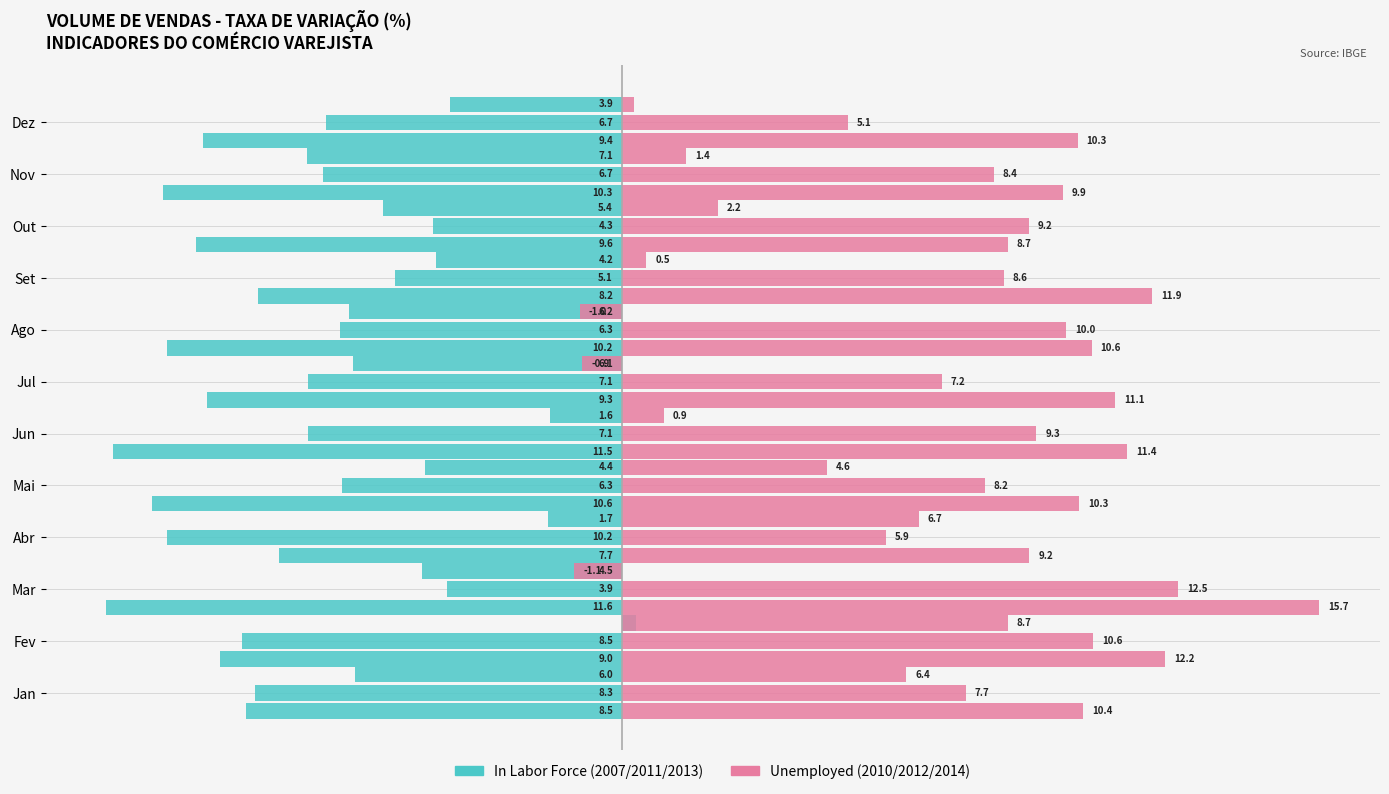

How many groups of bars are there?

12